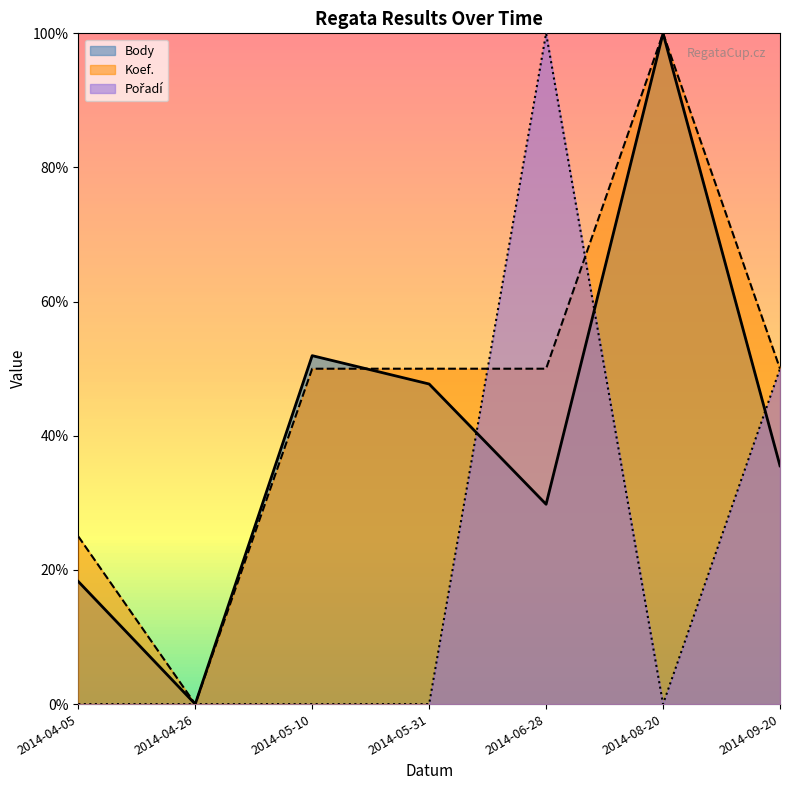

Is the value of Pořadí at 2014-05-31 greater than the value of Body at 2014-04-05?

No